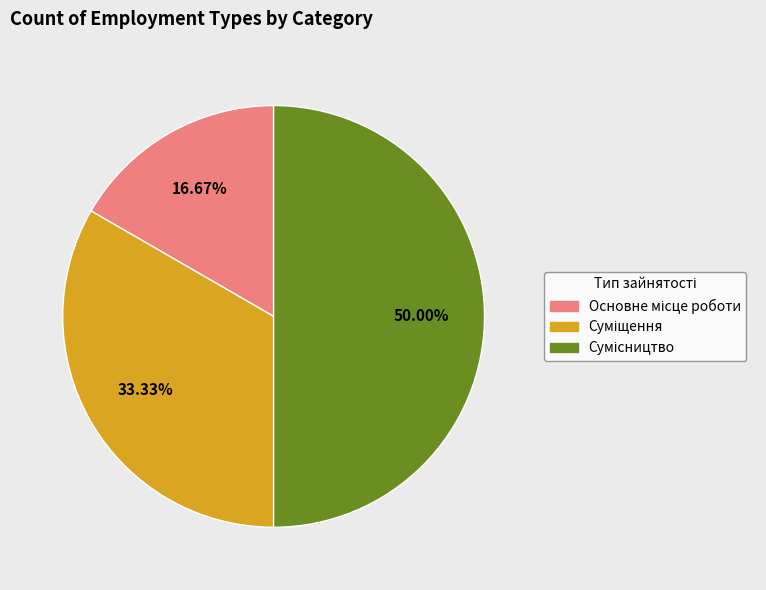

How many slices are in this pie chart?

3